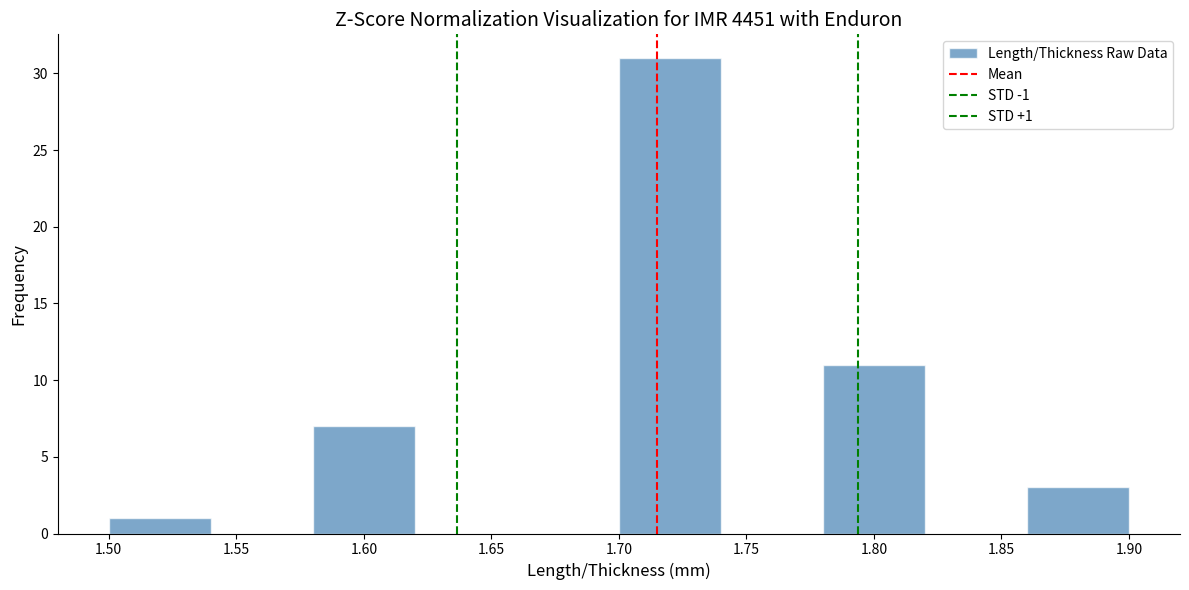

Over which range of the x-axis is the bar tallest?

1.70 to 1.74